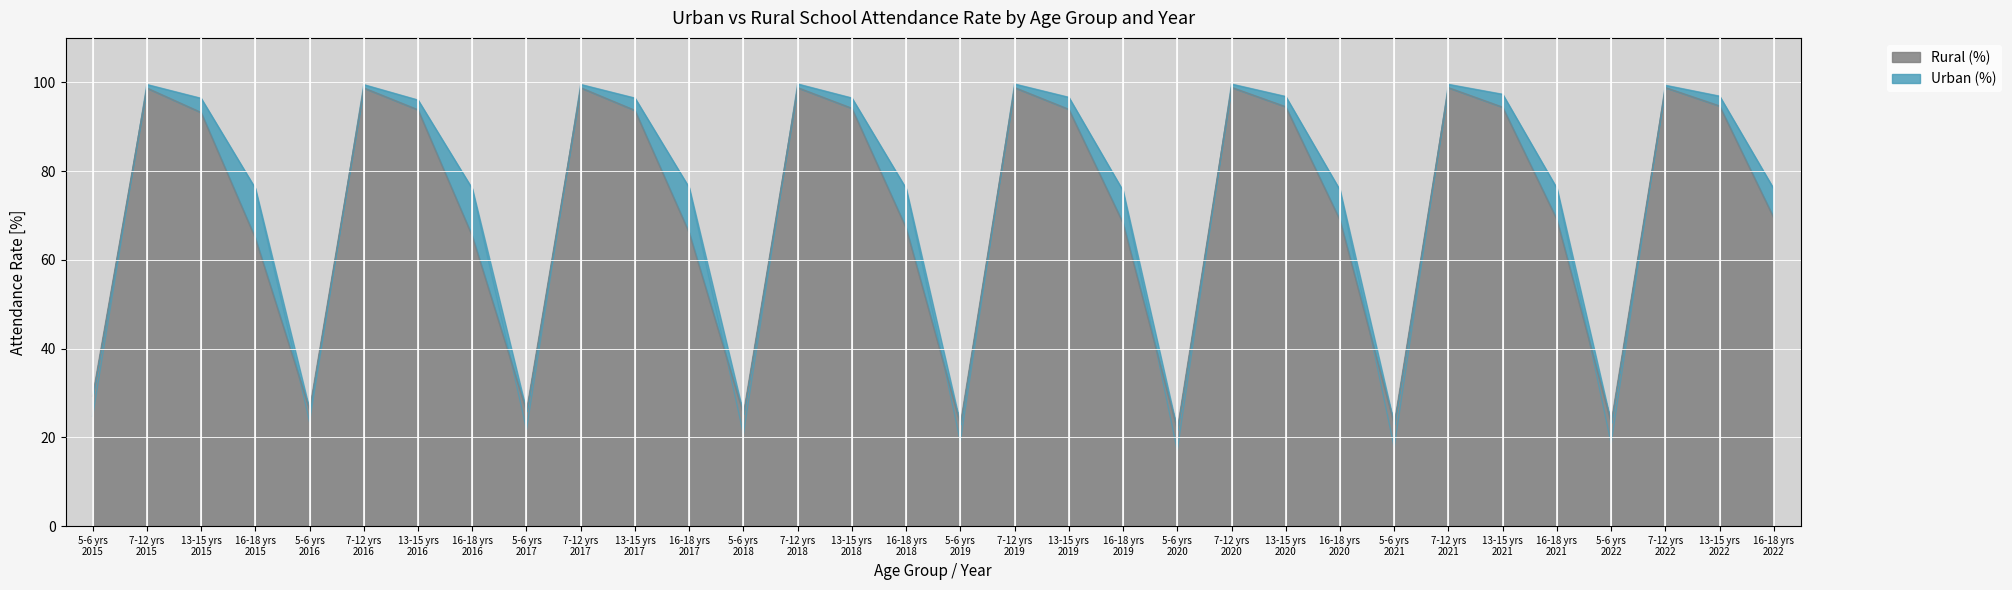

Which category has the lowest value across all series?

5-6 yrs
2020